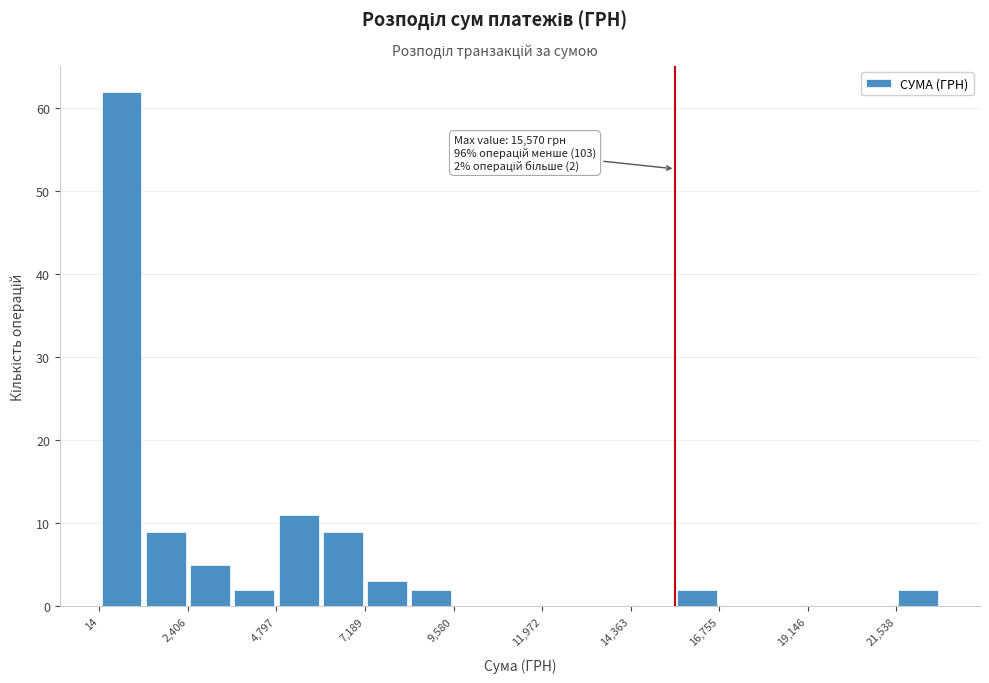

Read against the x-axis, roughly where is the centre of the tallest bar?

500